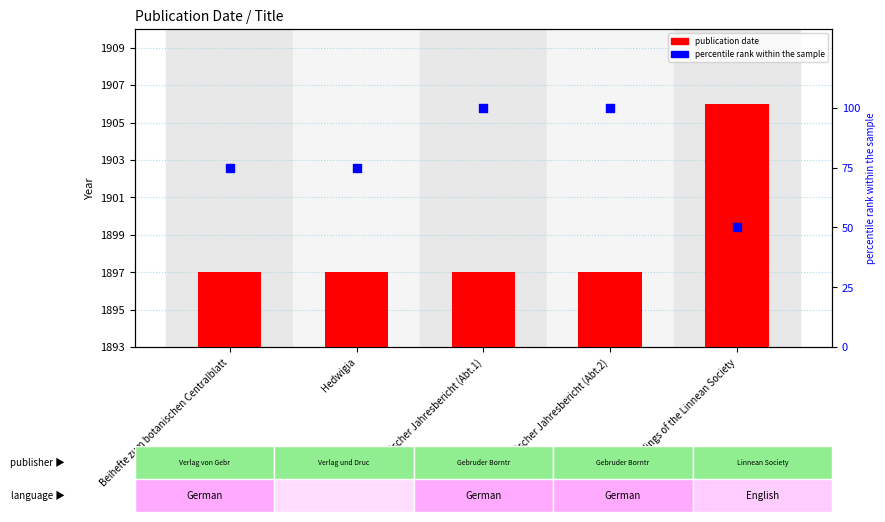

Which series reaches the minimum Y coordinate?

publication date